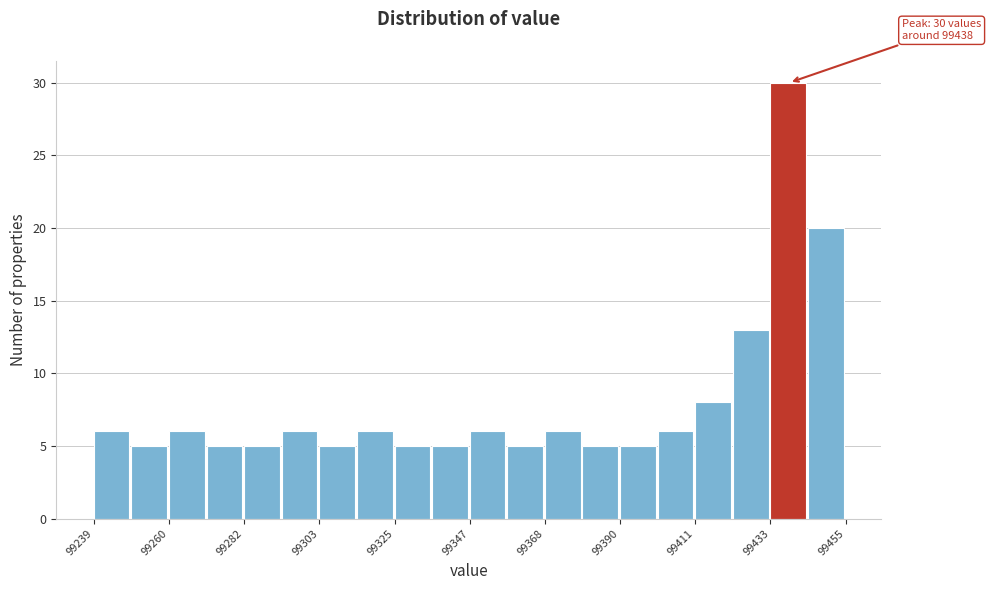

Around what value on the x-axis is the tallest bar? Give the approximate position of its centre, as read against the axis.

99440